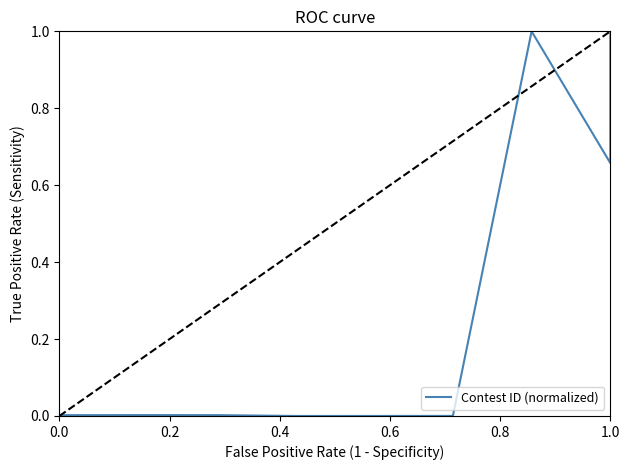

What is the average value?

0.3